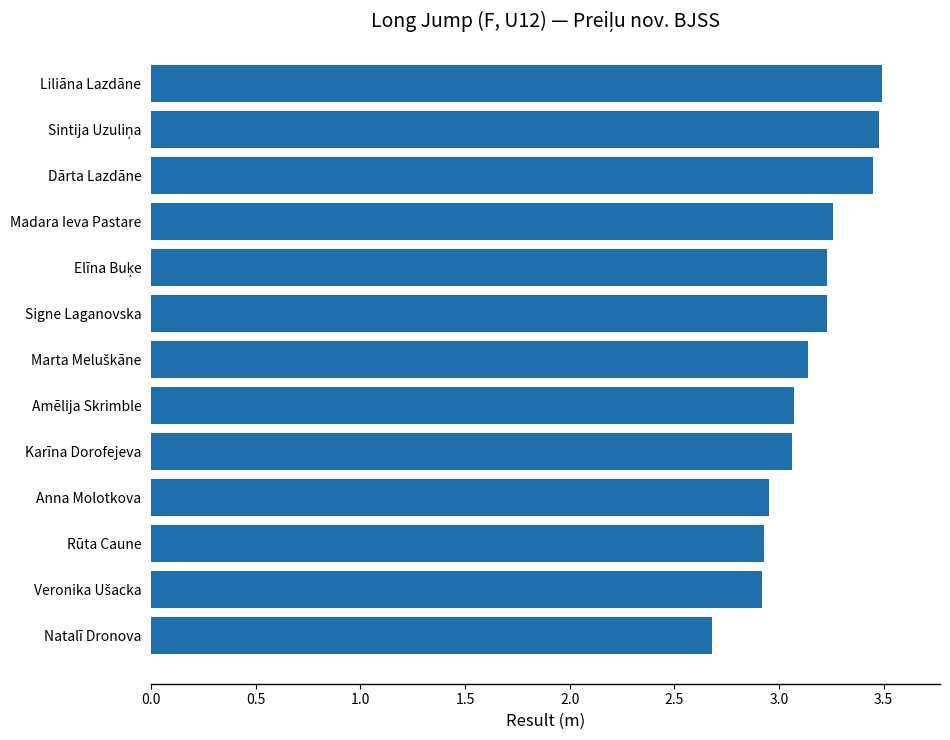

At which category does the chart reach its minimum across all series?

Natalī Dronova